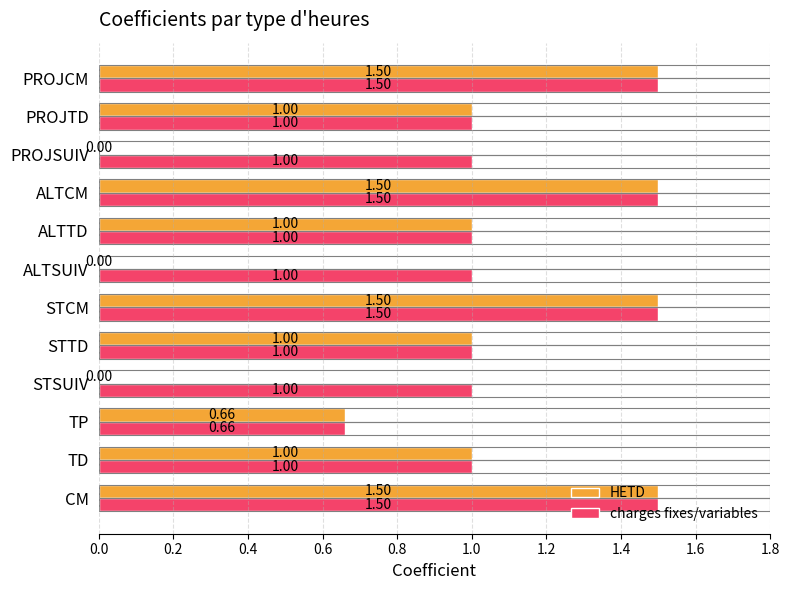

What is the sum of all HETD values?

10.7